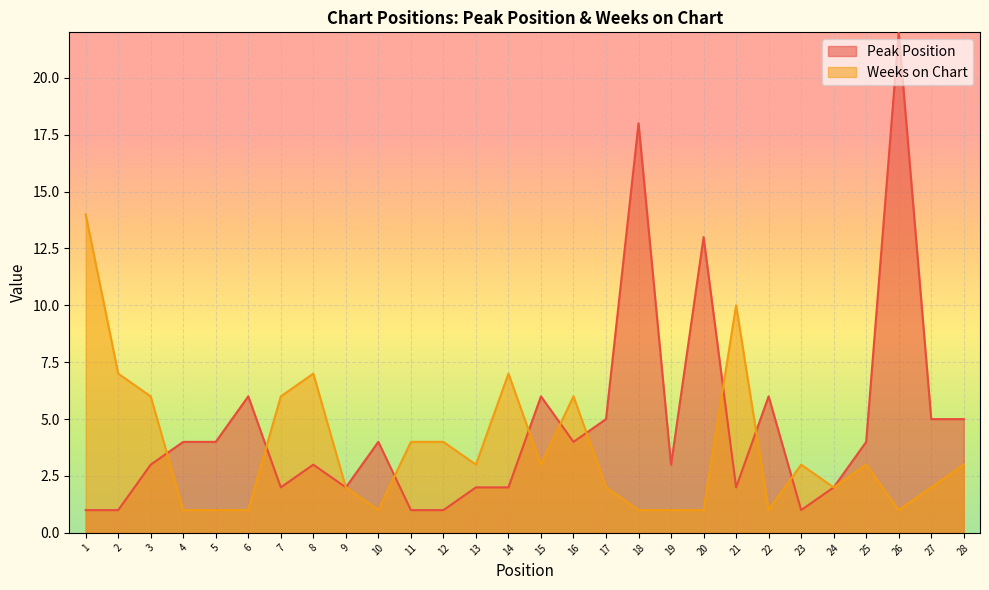

What is the value of the Peak Position point at the 28th from the left?

5